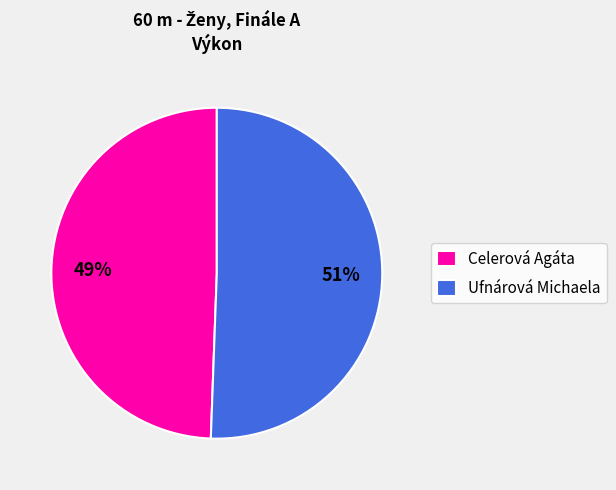

Approximately how many times larger is the value at Ufnárová Michaela compared to Celerová Agáta?

1.0